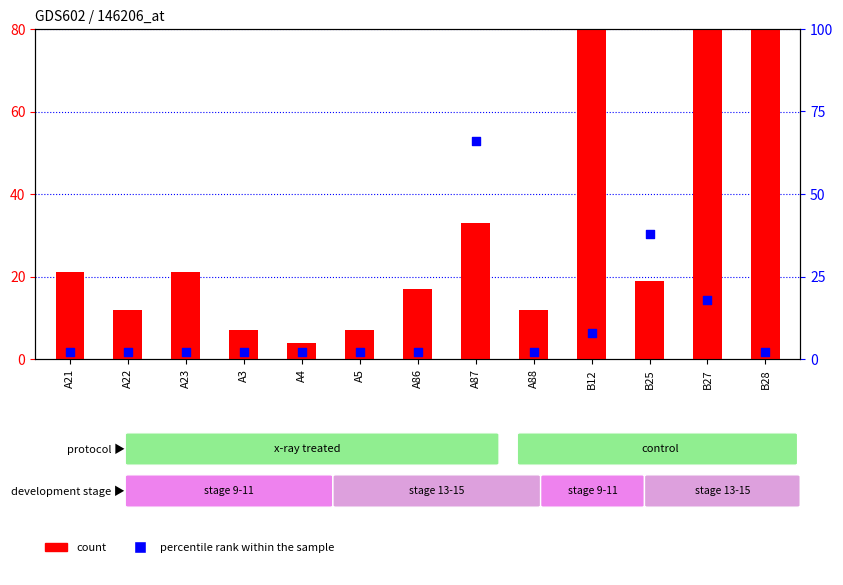

Which series has the largest Y range (max minus min)?

count